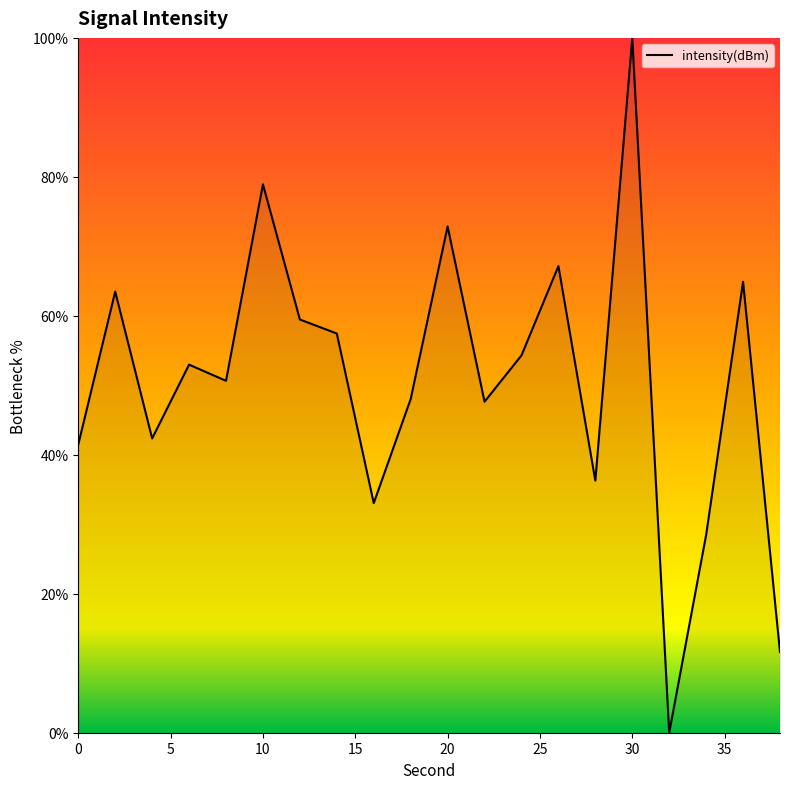

Does the chart have visible grid lines?

No